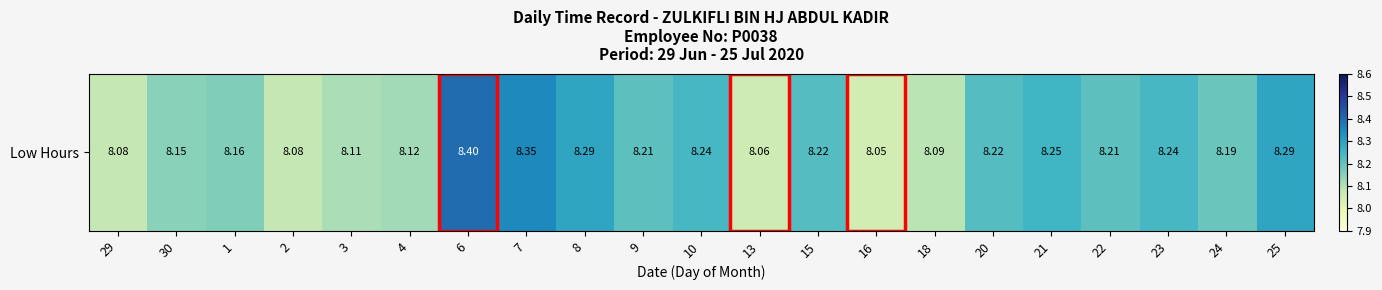

The value at 23 is 8.2. True or false?

True